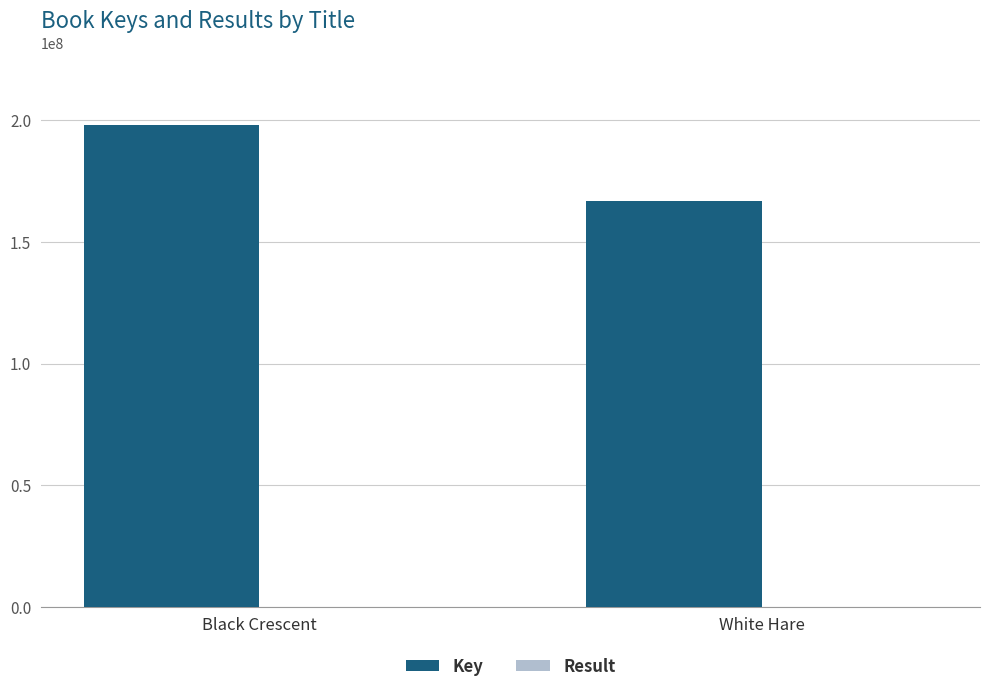

At which category is the sum across all series the highest?

Black Crescent